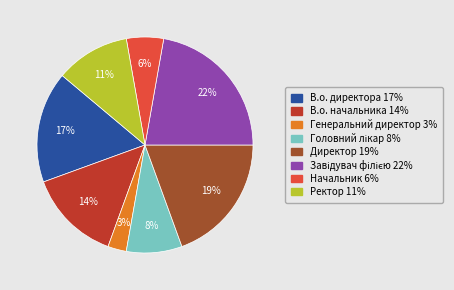

How many slices are in this pie chart?

8